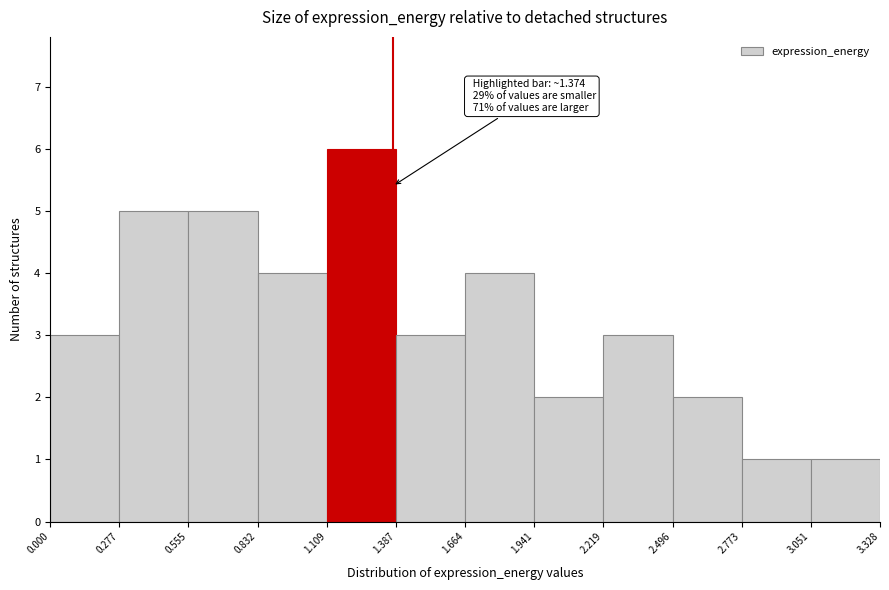

Which range on the x-axis has the tallest bar?

1.109 to 1.387